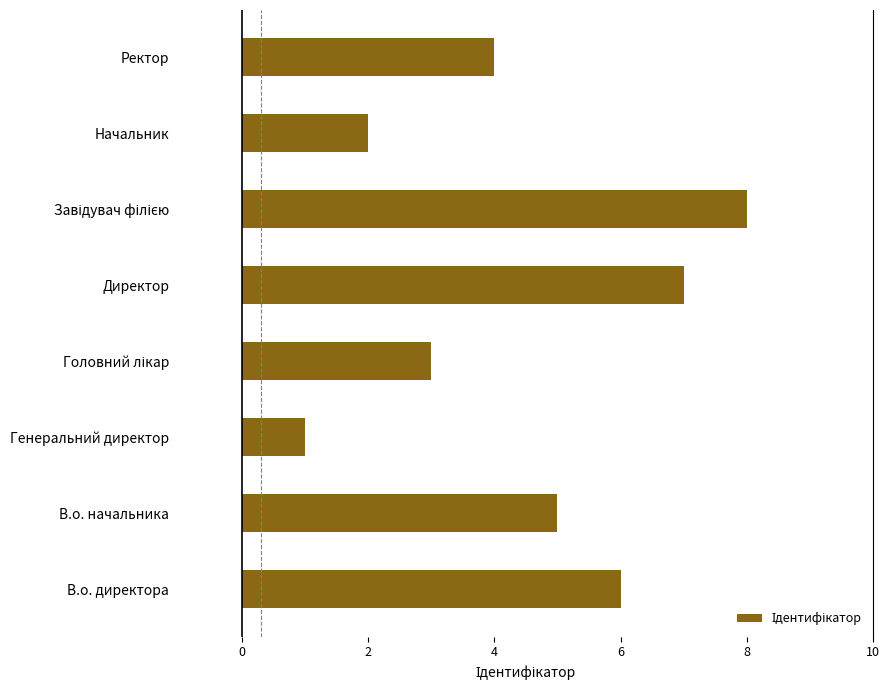

Is it true that the value at В.о. директора is 10?

False